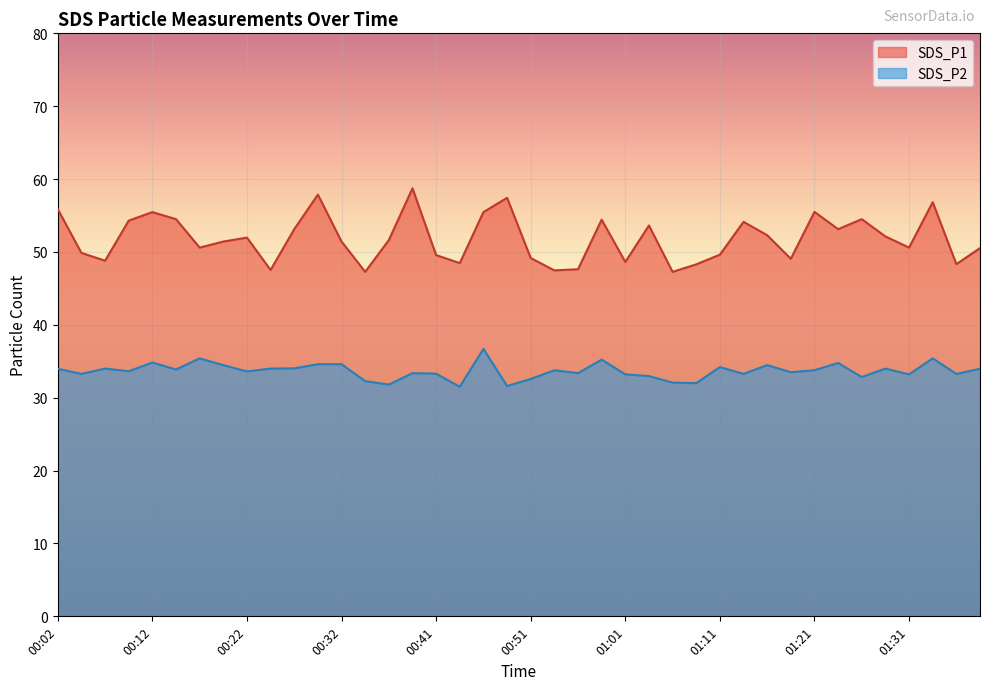

What is the label of the 32nd point from the left?

01:18